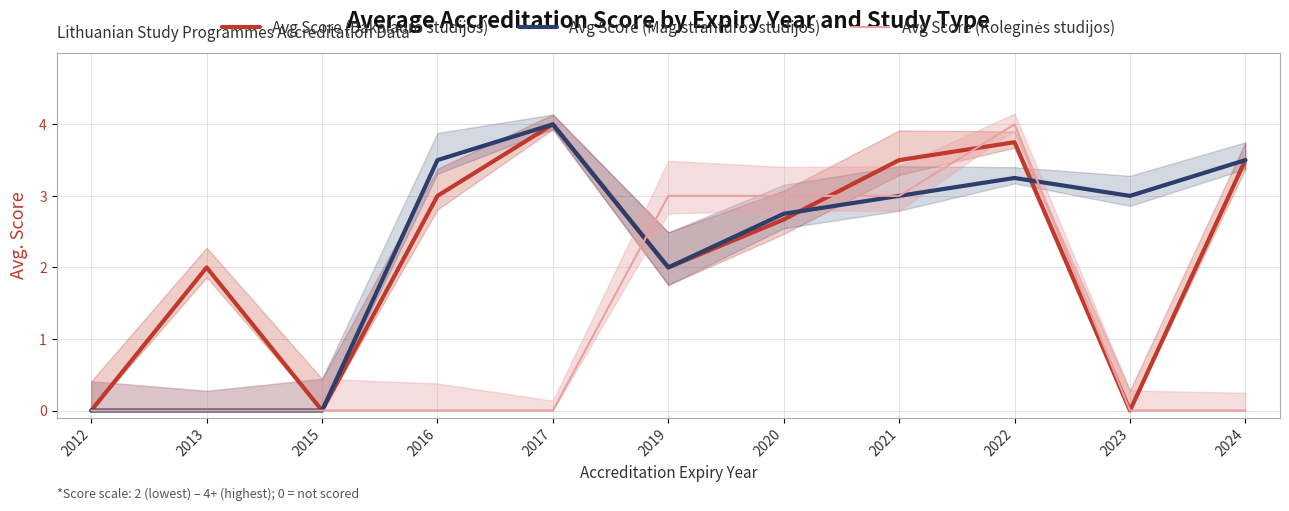

Is it true that Avg Score (Bakalauro studijos) equals 2.7 at 2020?

True